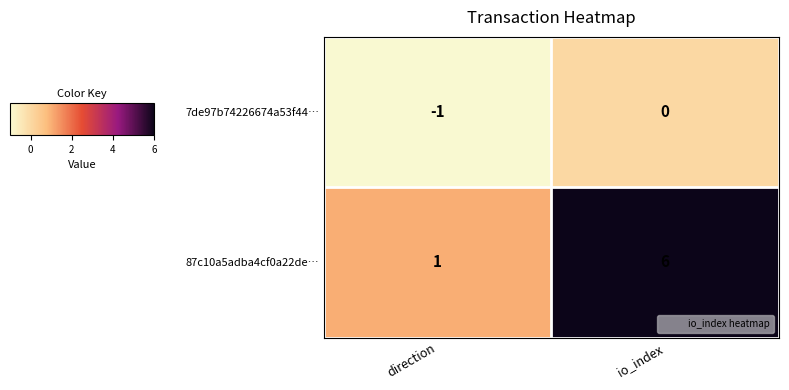

What is the difference between the highest and lowest values at io_index?

6